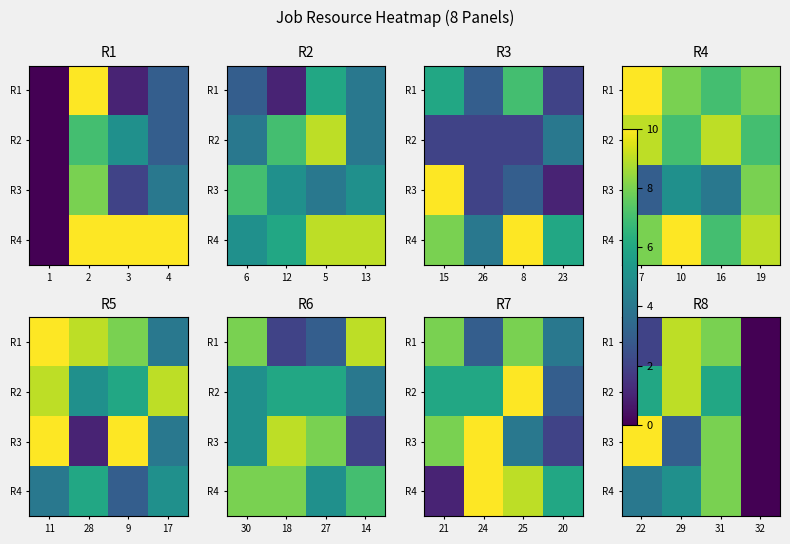

How many data points in R3 are above 8?

1